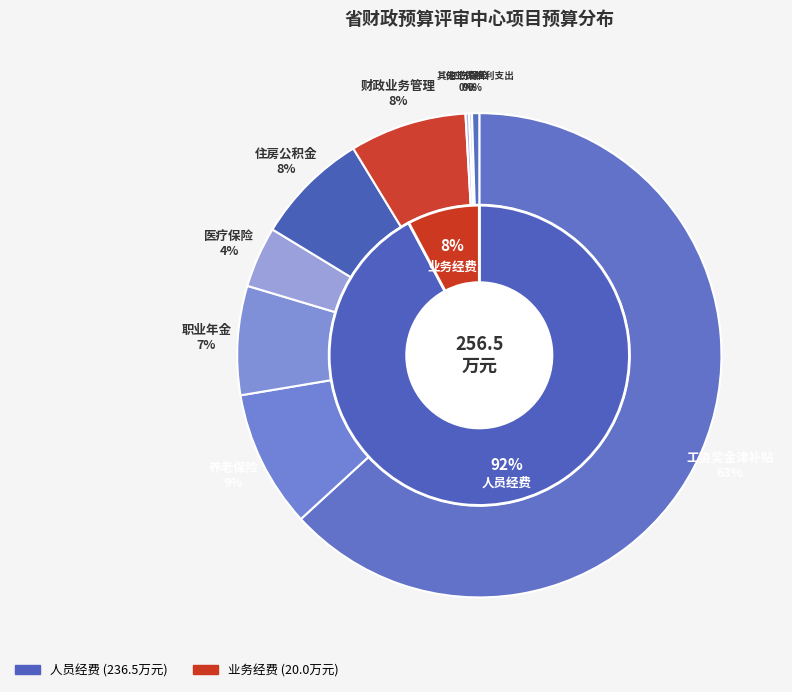

What is the ratio of the value at 职业年金 to the value at 医疗保险?

1.8